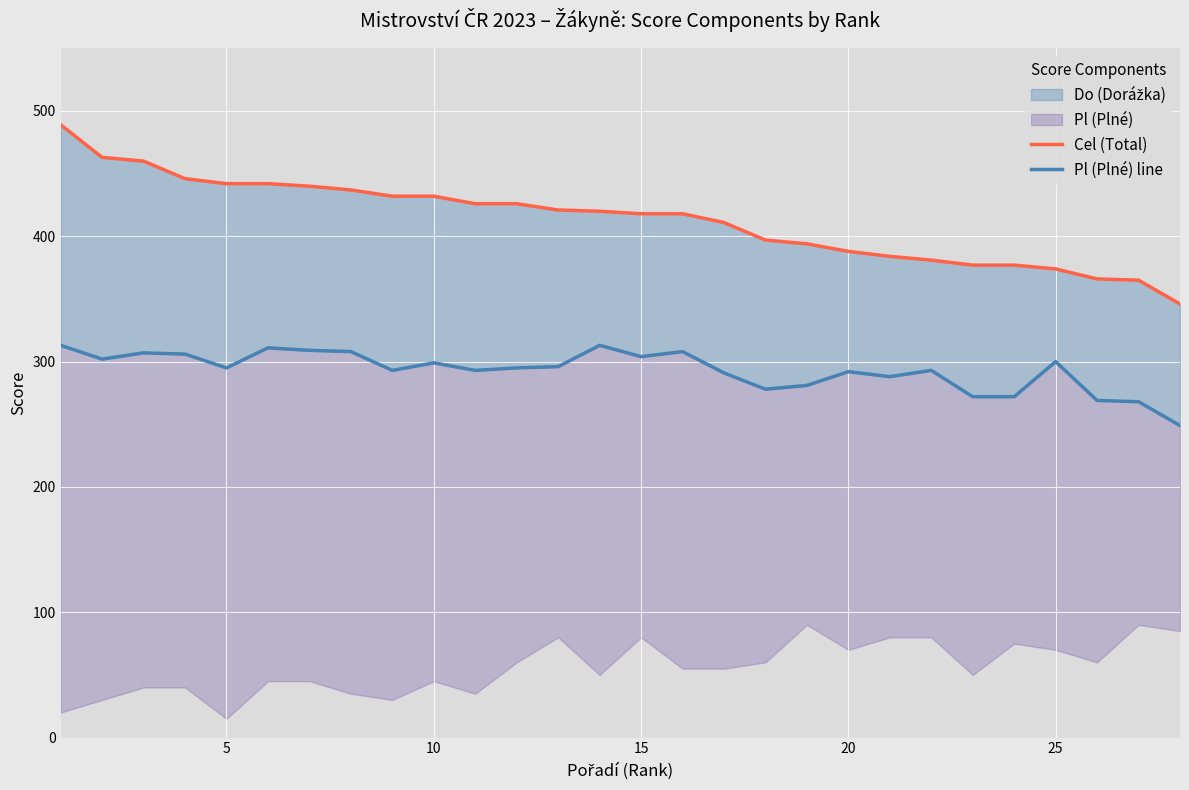

Reading right to left, list all the values displayed in this chart.

Cel (Total): 346	365	366	374	377	377	381	384	388	394	397	411	418	418	420	421	426	426	432	432	437	440	442	442	446	460	463	489
Pl (Plné) line: 249	268	269	300	272	272	293	288	292	281	278	291	308	304	313	296	295	293	299	293	308	309	311	295	306	307	302	313